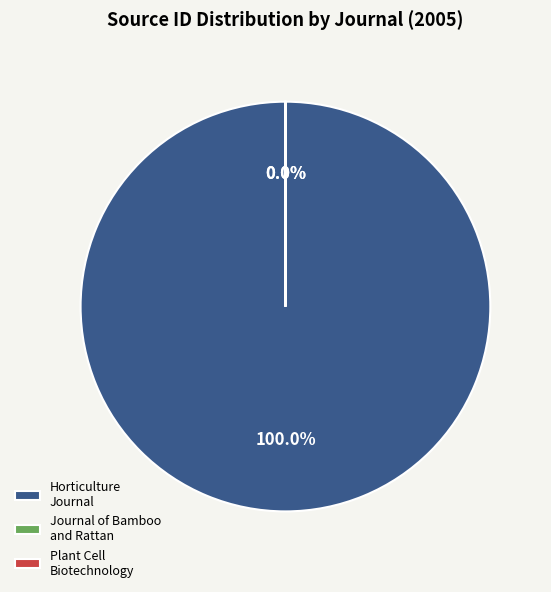

What is the smallest slice in the pie chart?

Journal of Bamboo and Rattan